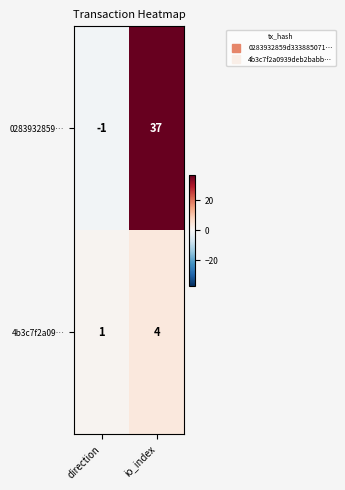

What is the total value across all series at io_index?

41